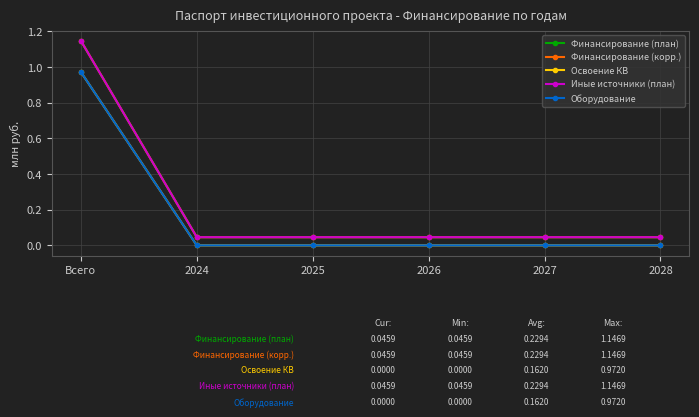

True or false: Финансирование (корр.) and Иные источники (план) intersect in this chart.

False